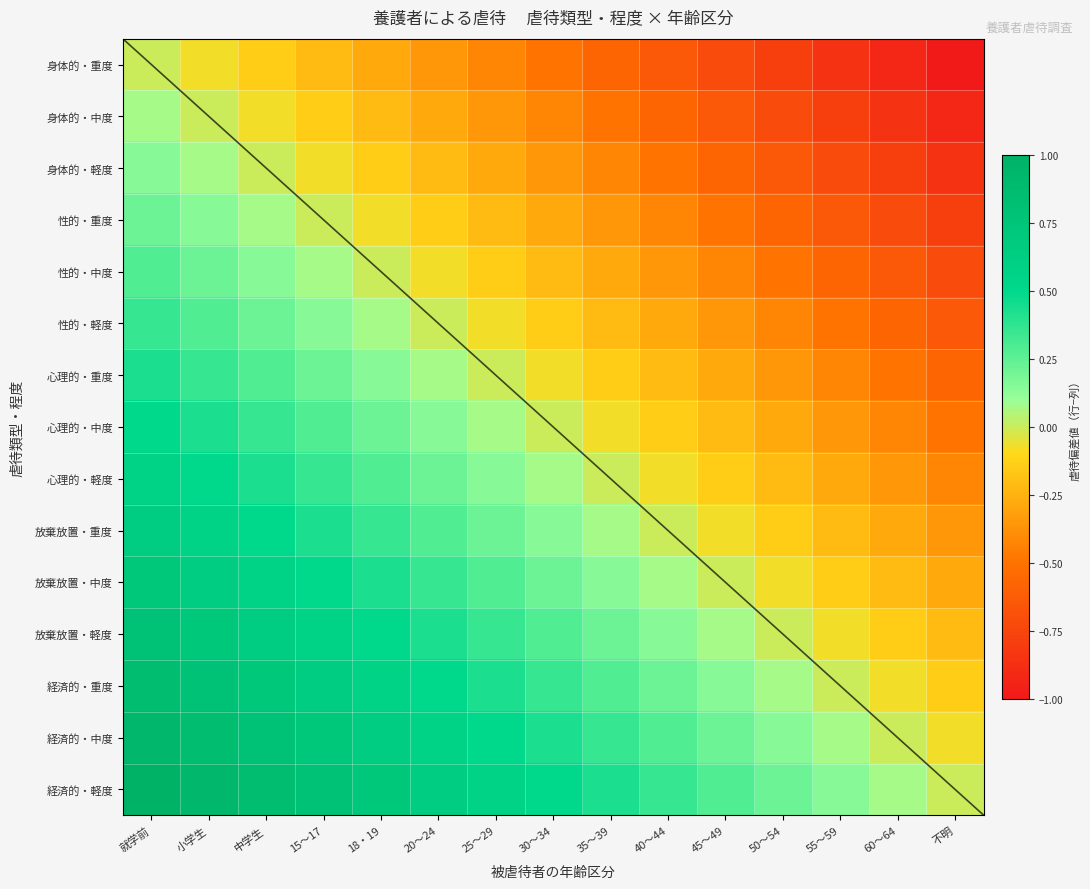

How many positive values does the 心理的・軽度 series have?

8